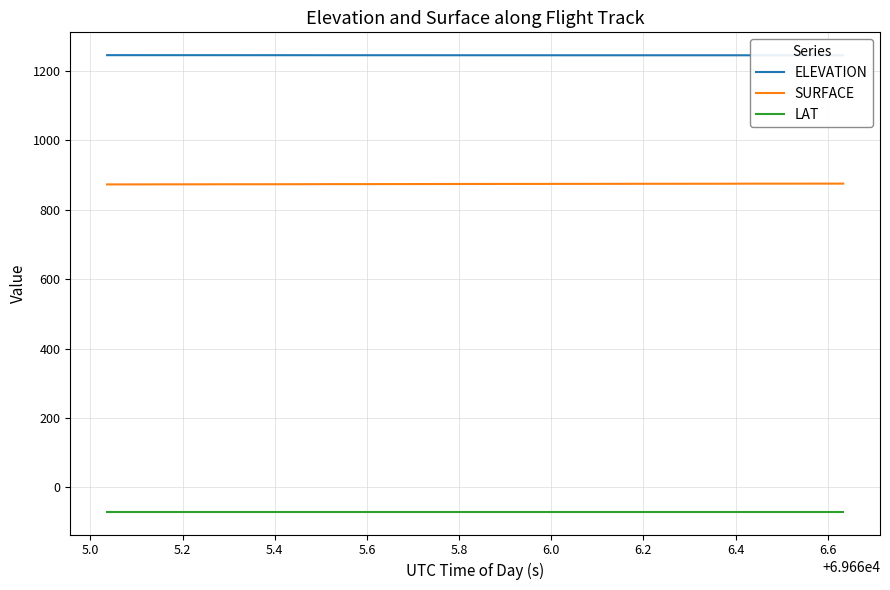

True or false: LAT and SURFACE intersect in this chart.

False